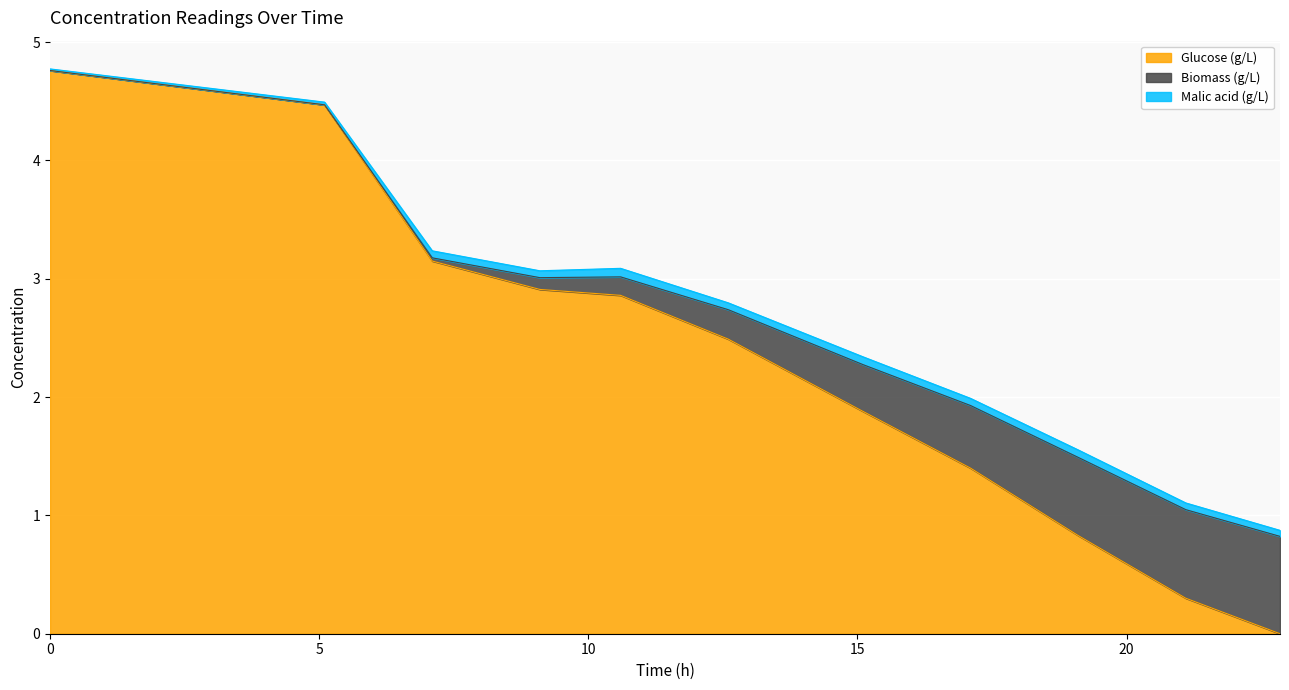

Is it true that Biomass (g/L) equals 0.0 at 7.1?

False